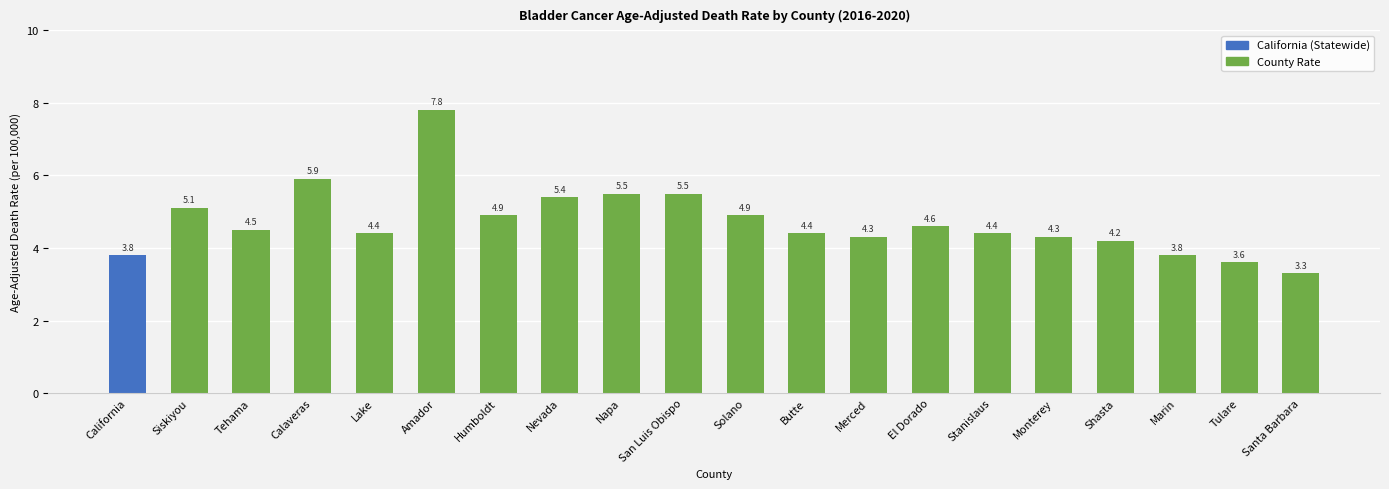

What is the change in value from Siskiyou to Solano?

-0.2